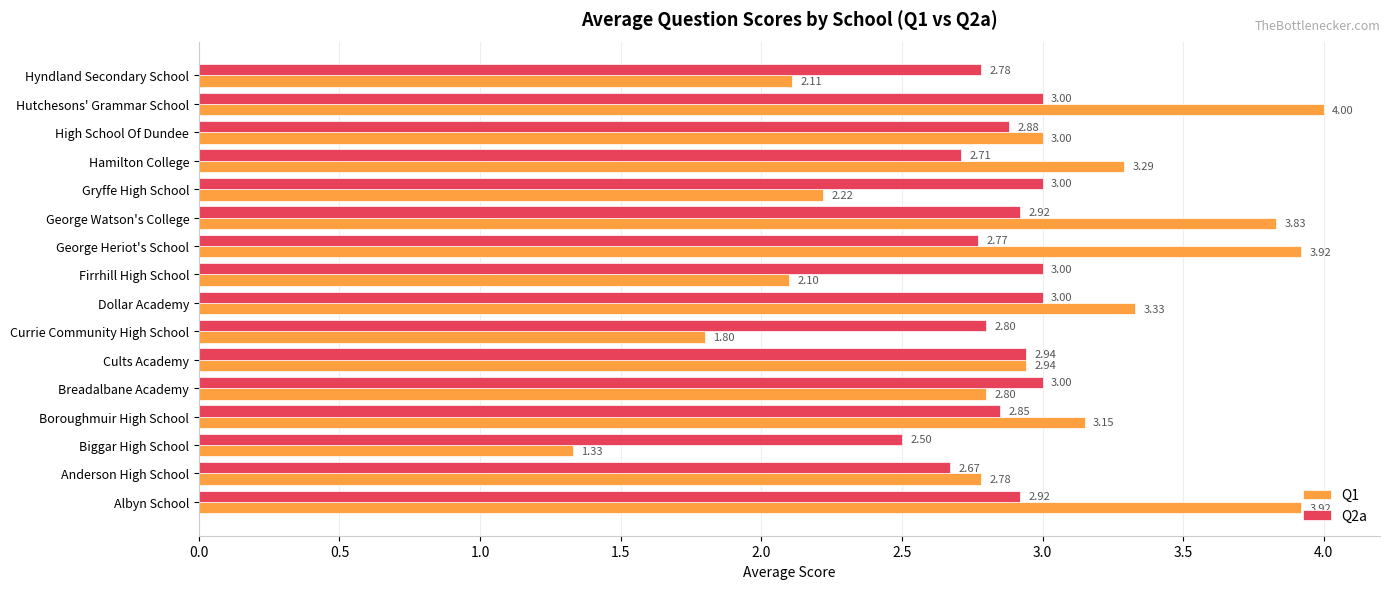

What is the sum of all Q2a values?

45.7